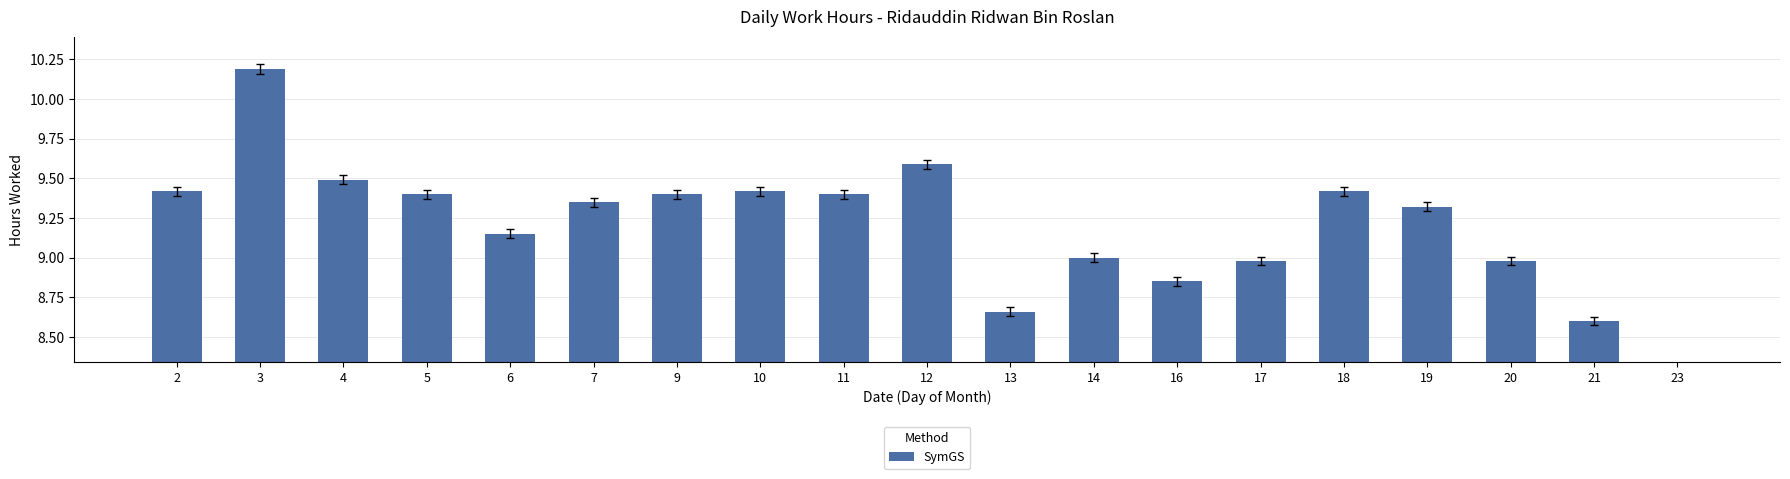

Is it true that the value at 11 is 9.4?

True